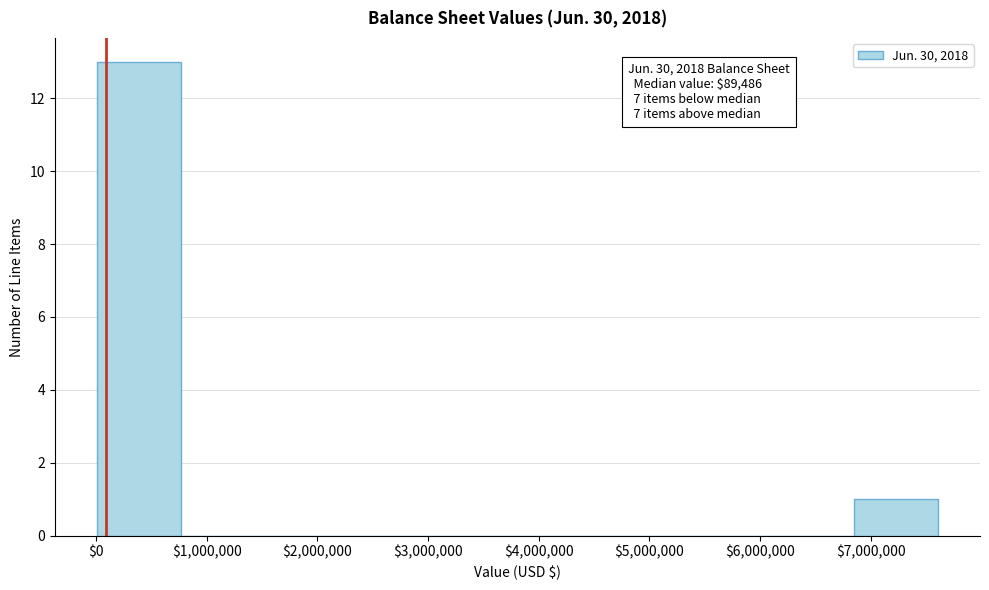

Which range on the x-axis has the tallest bar?

0 to 800000